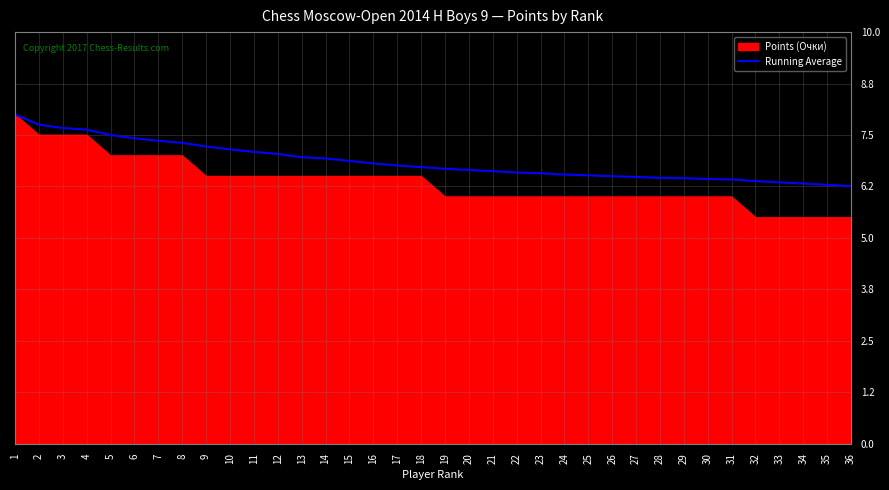

Between 19 and 33, which series saw the biggest shift?

Points (Очки)